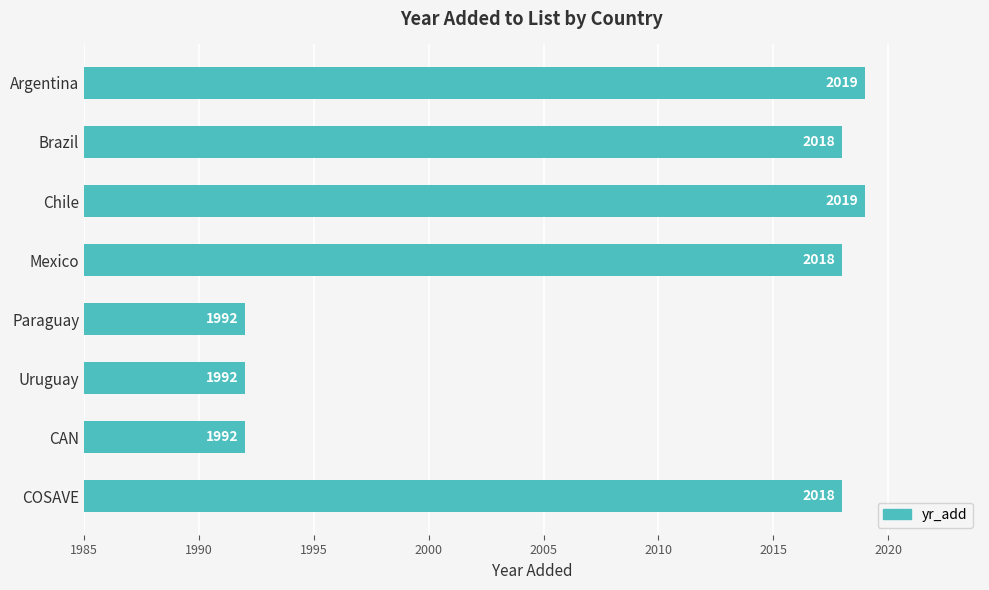

True or false: the data shows 2019 at Chile.

True